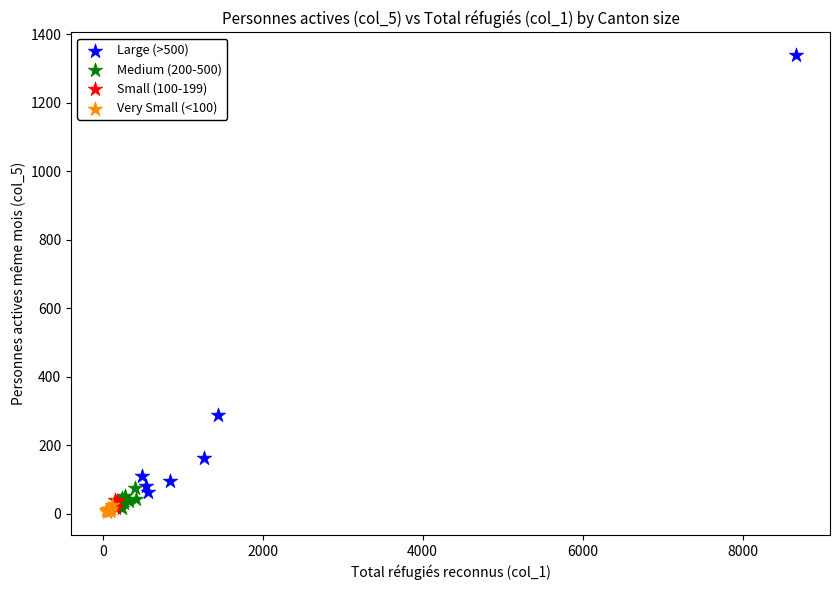

Which series has the largest Y range (max minus min)?

Large (>500)